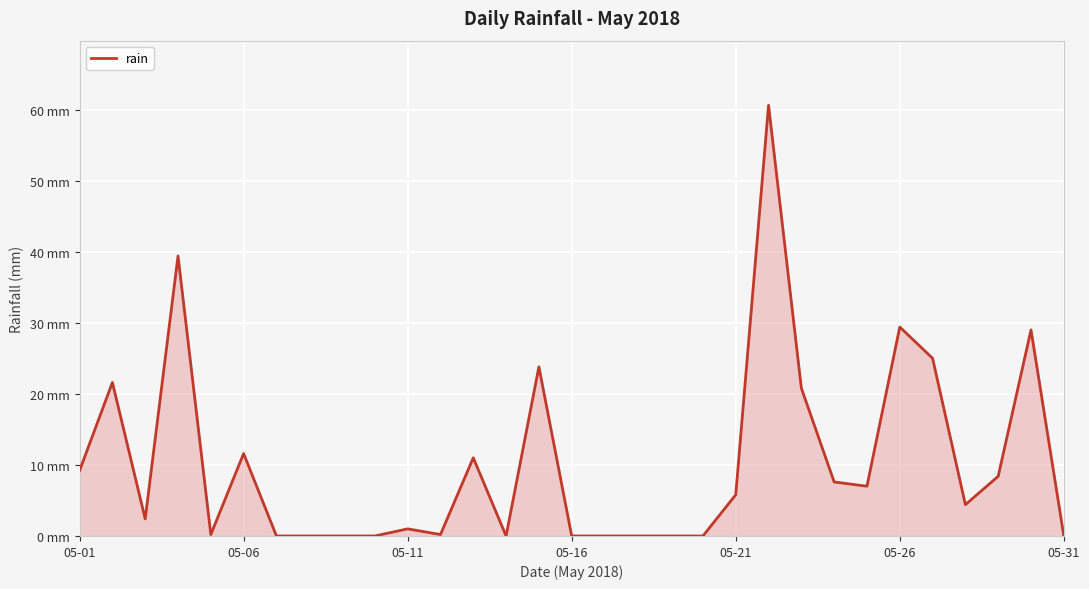

At which category does the chart reach its peak across all series?

21